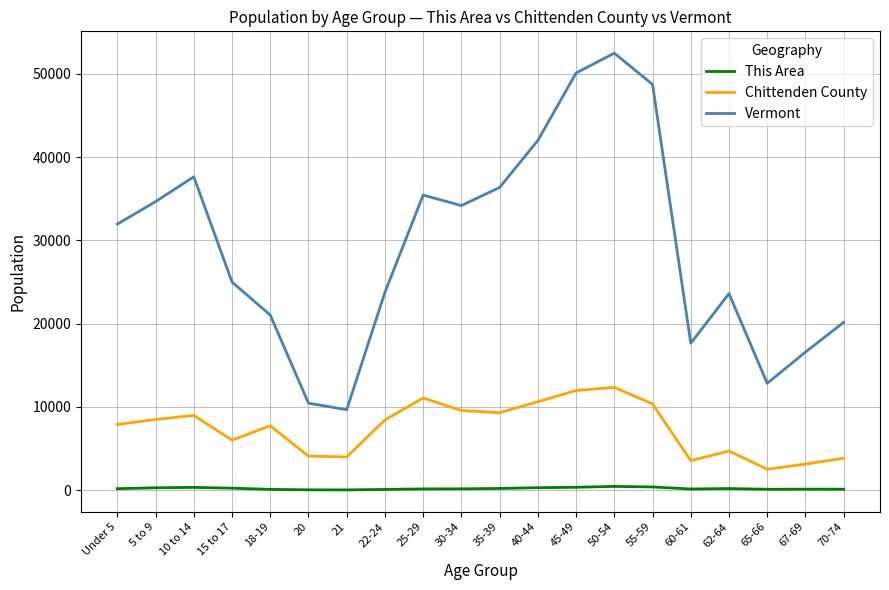

The Vermont series shows 8954 at 65-66. True or false?

False